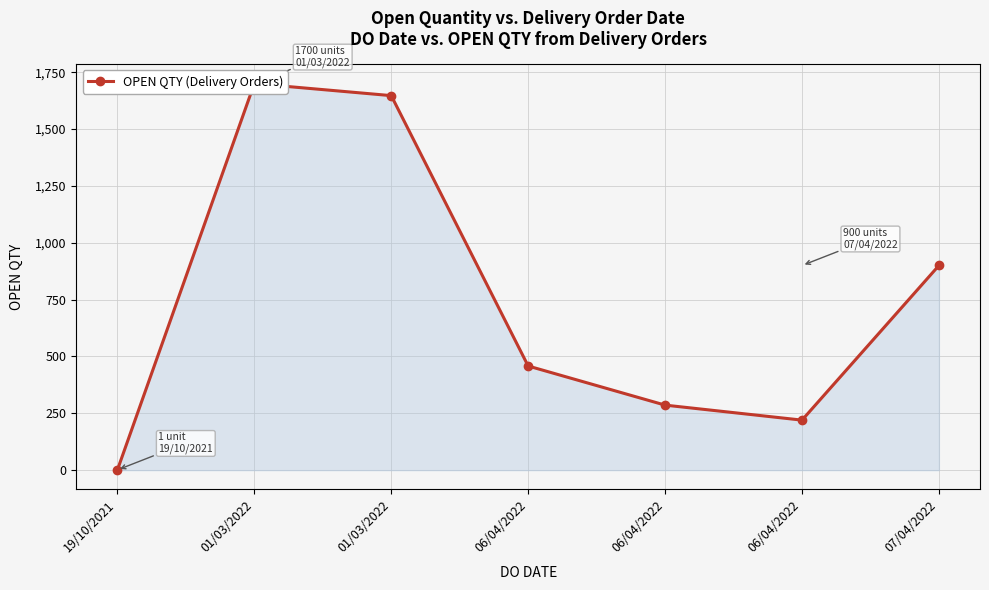

How many interior local peaks (higher than both neighbors) does the data have?

1